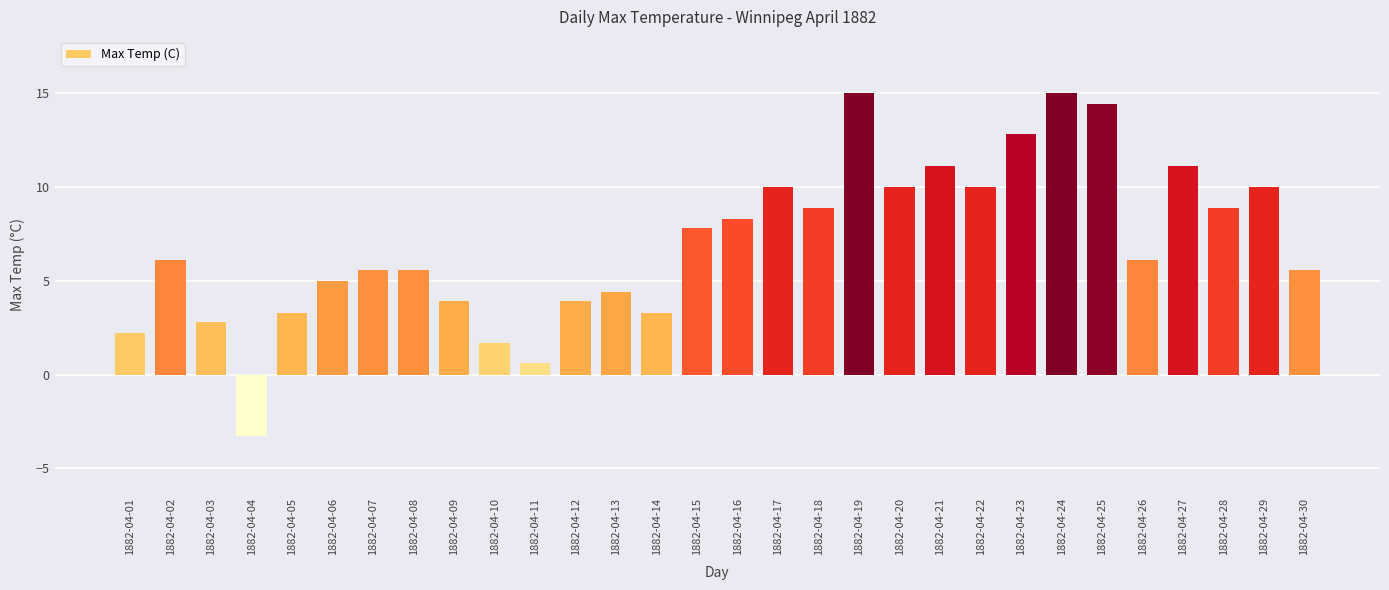

At which label does the data first exceed 6?

1882-04-02